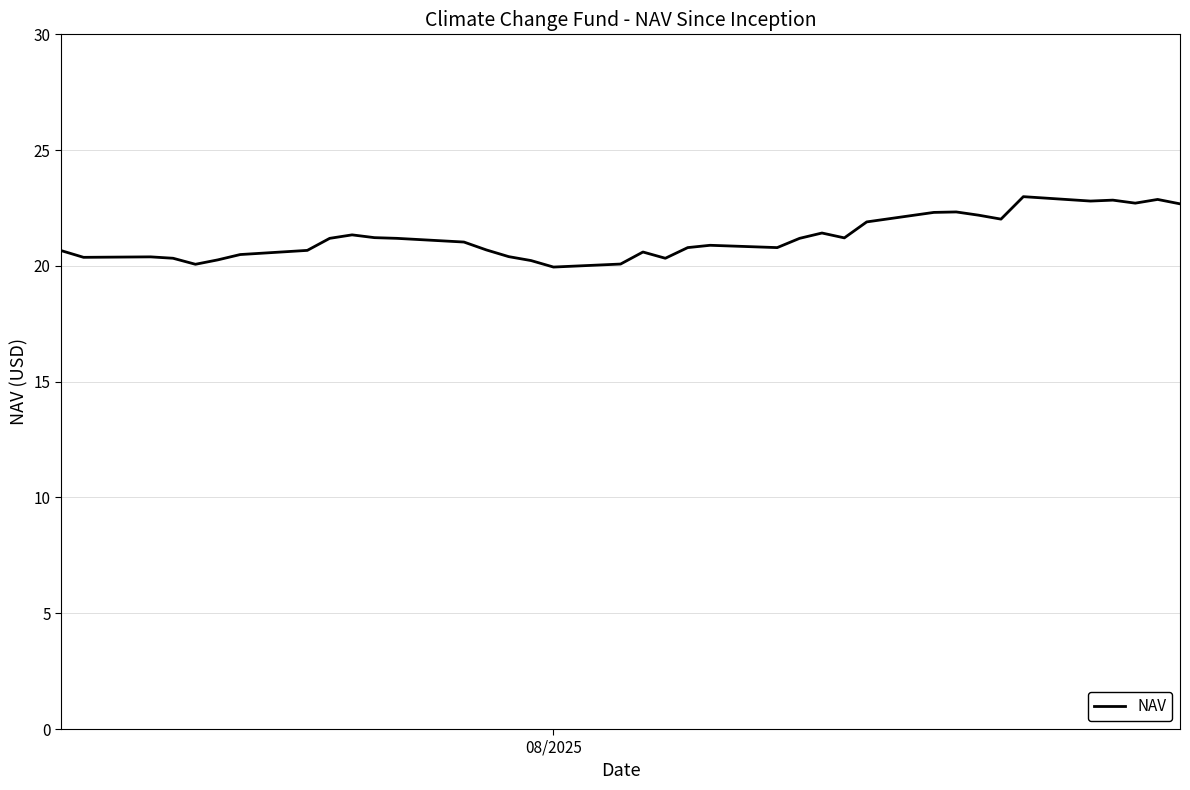

What is the greatest value displayed?

23.0